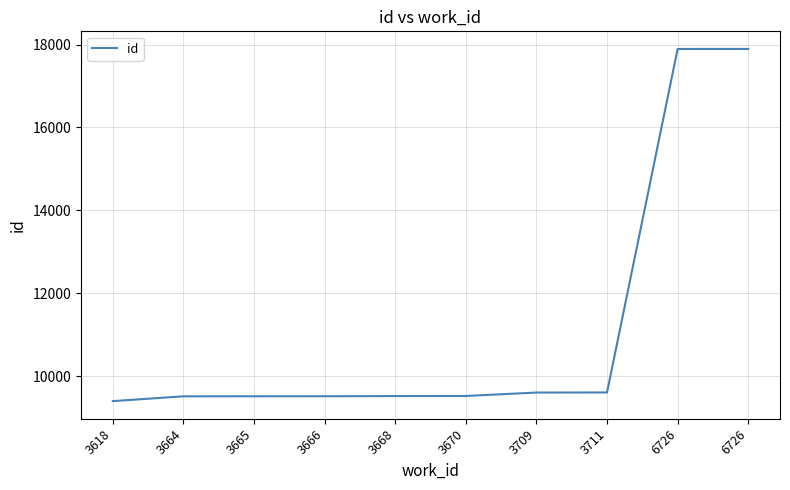

List the labels in order of value, largest first.

6726, 6726, 3711, 3709, 3670, 3668, 3666, 3665, 3664, 3618